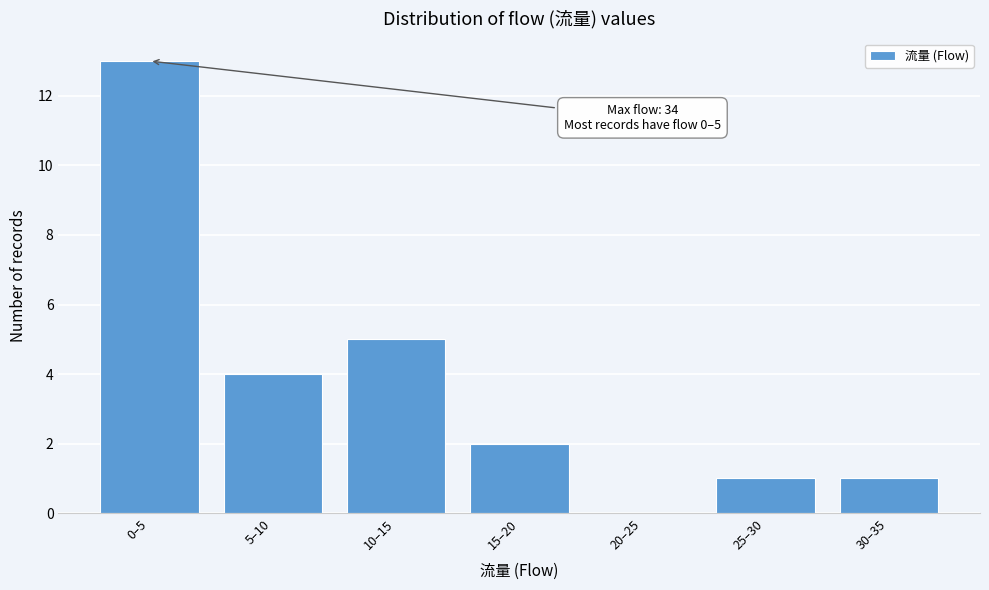

Reading left to right, transcribe all the data shown in this chart.

0–5=13	5–10=4	10–15=5	15–20=2	20–25=0	25–30=1	30–35=1